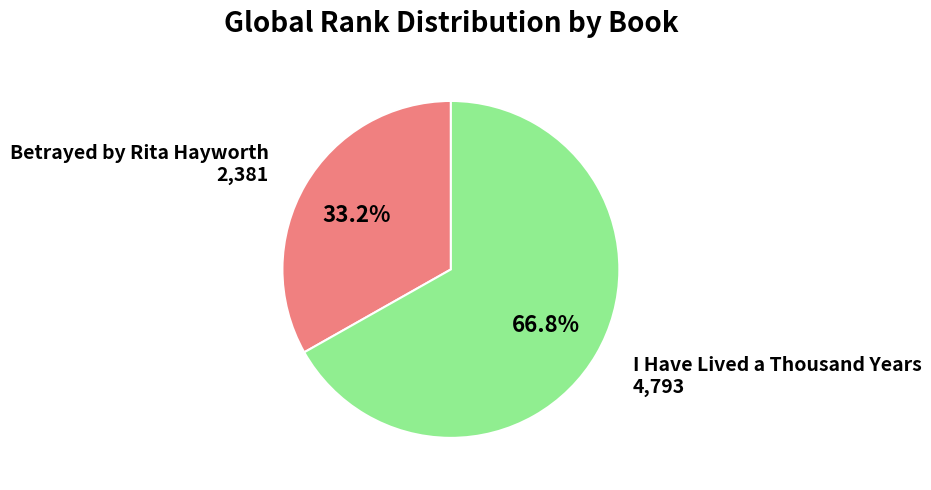

What is the ratio of the value at Betrayed by Rita Hayworth to the value at I Have Lived a Thousand Years?

0.5